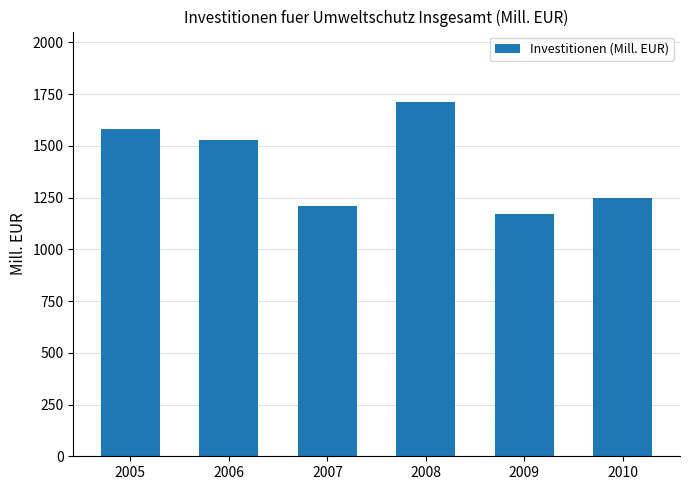

At which label does the data first exceed 1530?

2005